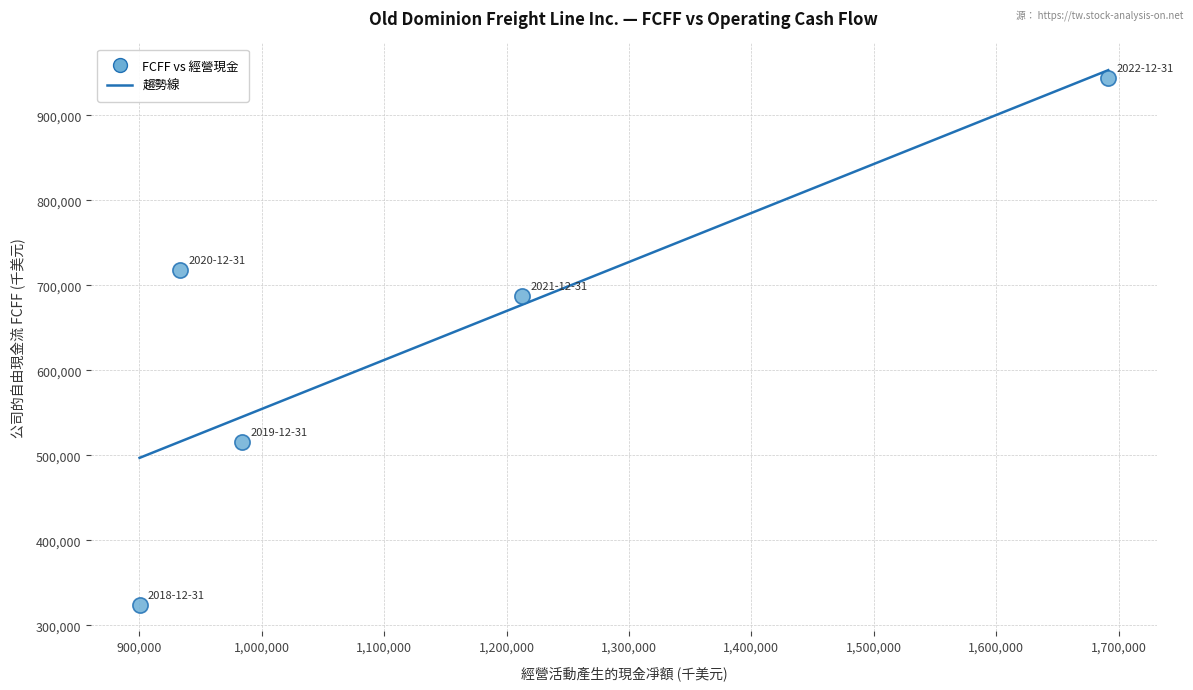

What is the range of Y values (max minus min)?

619353